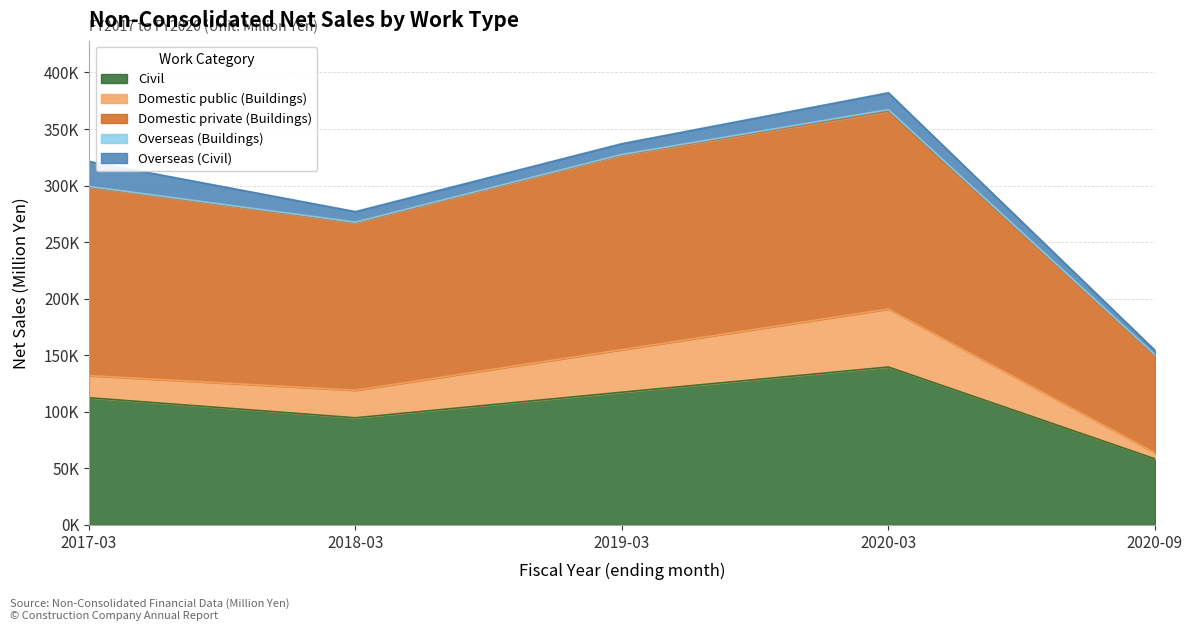

How many data points in Domestic public (Buildings) are less than 24298?

2